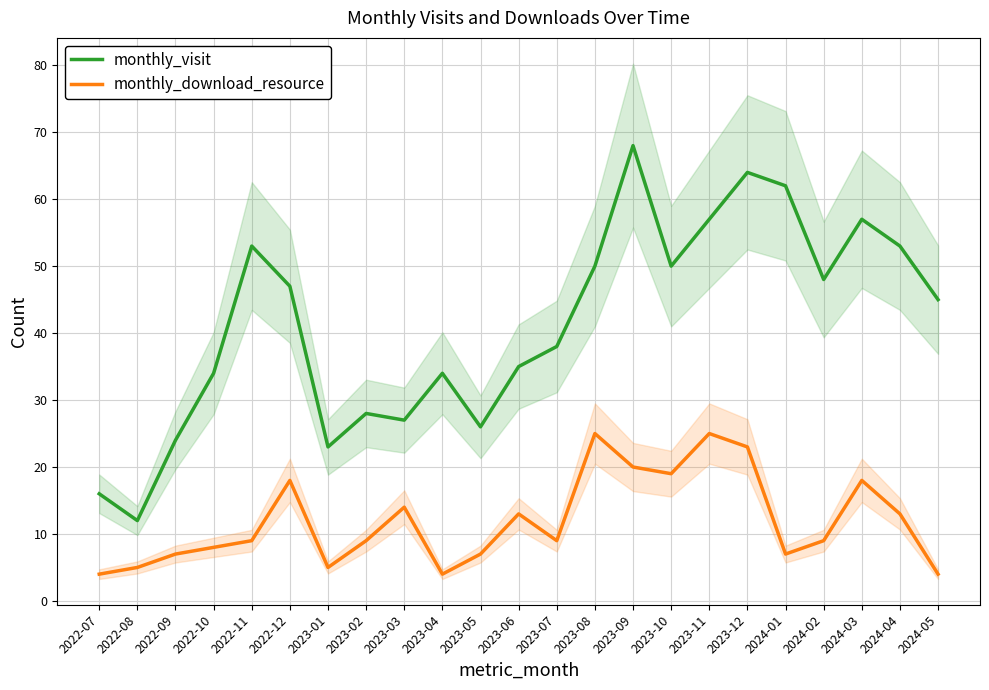

What position from the left is 2023-05?

11